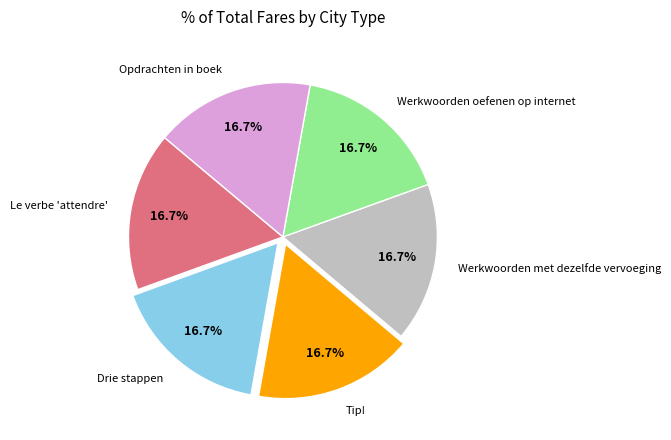

Do Tip! and Werkwoorden met dezelfde vervoeging together represent more than half of the pie?

No